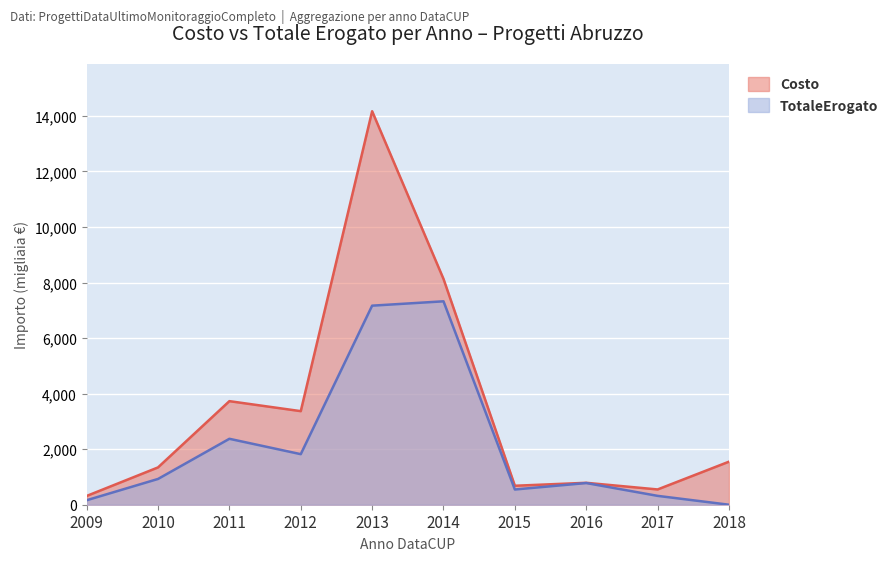

True or false: TotaleErogato and Costo cross at least once.

False